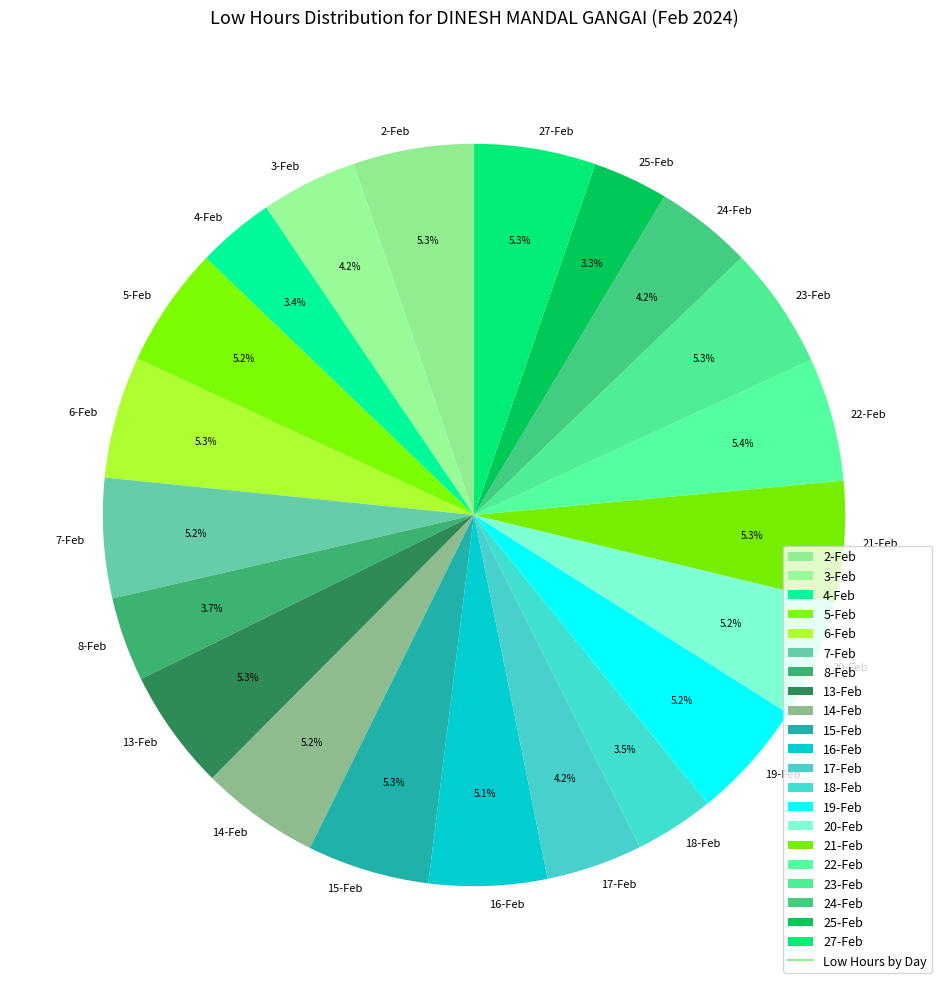

To the nearest percent, what is the difference between the largest and smallest slice percentages?

2%